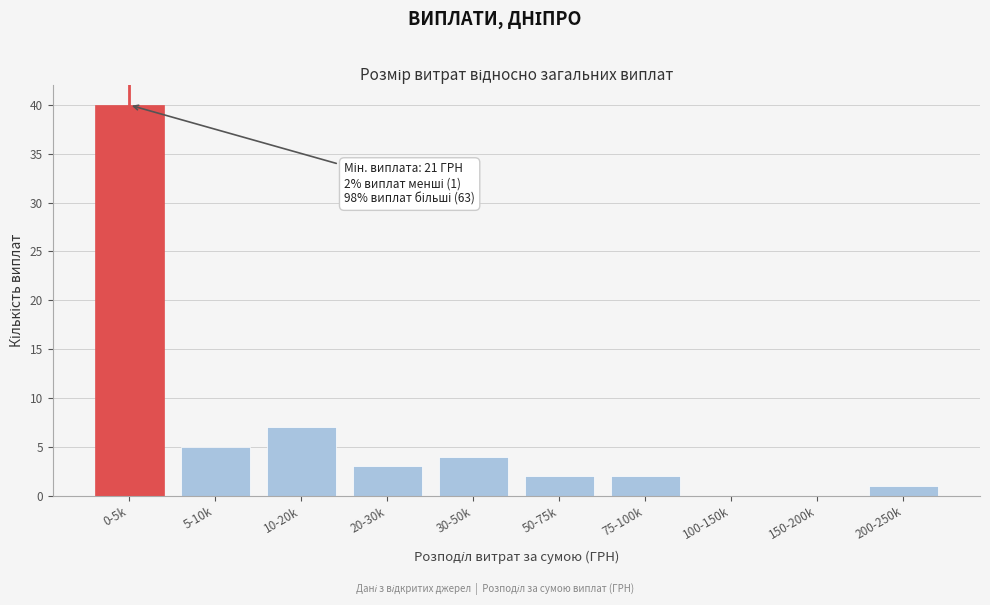

Reading left to right, what are all the values shown in this chart?

0-5k=40	5-10k=5	10-20k=7	20-30k=3	30-50k=4	50-75k=2	75-100k=2	100-150k=0	150-200k=0	200-250k=1